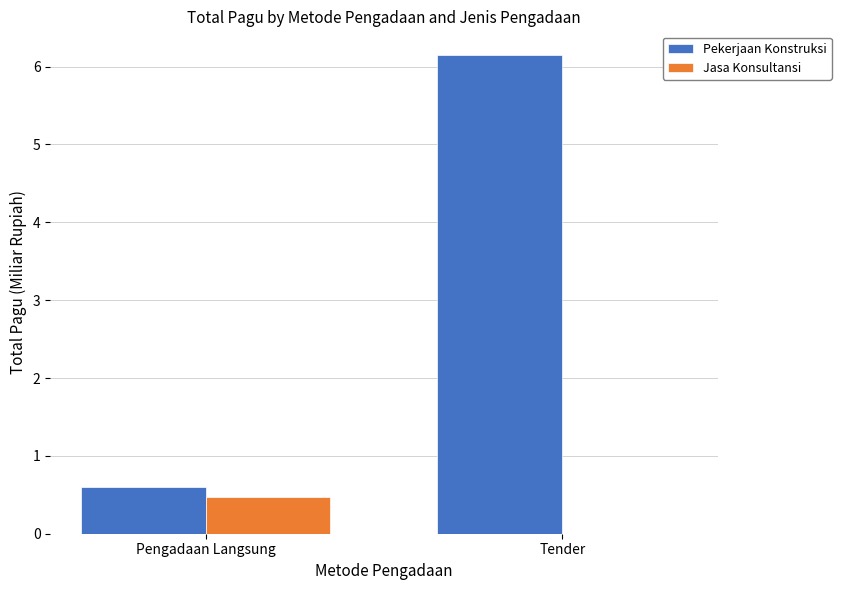

True or false: Jasa Konsultansi has a value of 0.5 at Pengadaan Langsung.

True